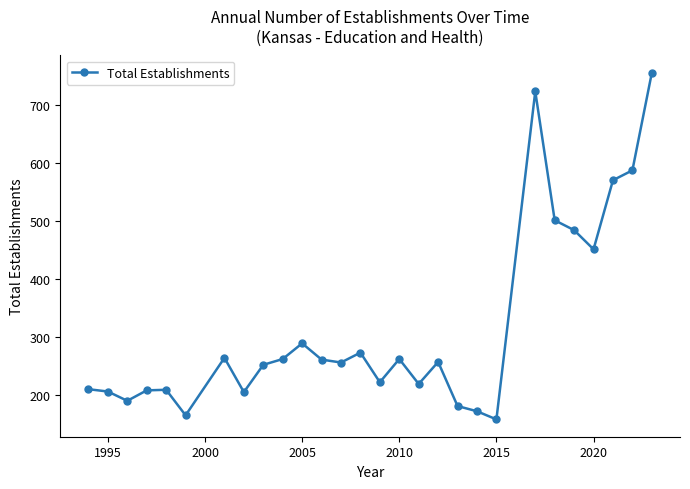

What is the greatest value displayed?

755